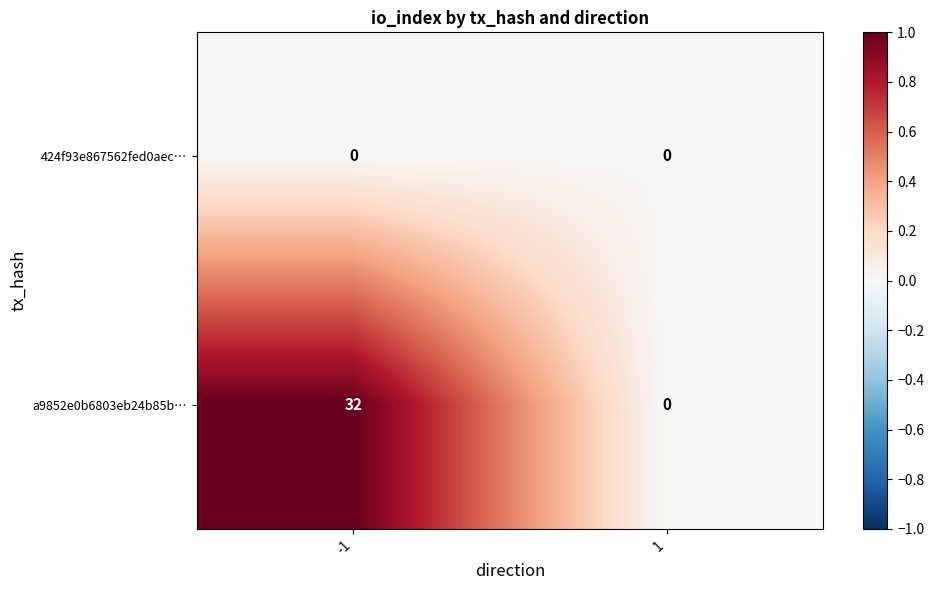

What is the total value across all series at -1?

32